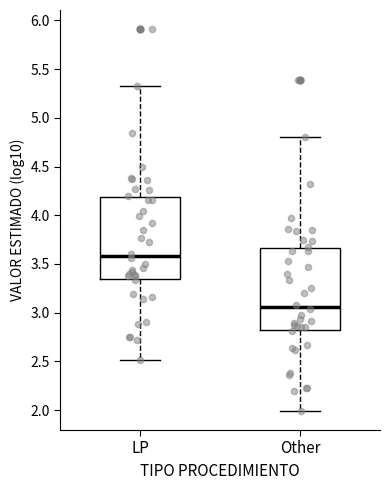

Reading left to right, transcribe this box plot: for each box, give where its median line is, the range the box spans, and where its two whiskers end, as read against the y-axis. The values are not printed on the chart, so give them approximately, as read against the axis.

LP: median 3.60, box 3.35 to 4.20, whiskers 2.50 to 5.35
Other: median 3.05, box 2.80 to 3.65, whiskers 2.00 to 4.80